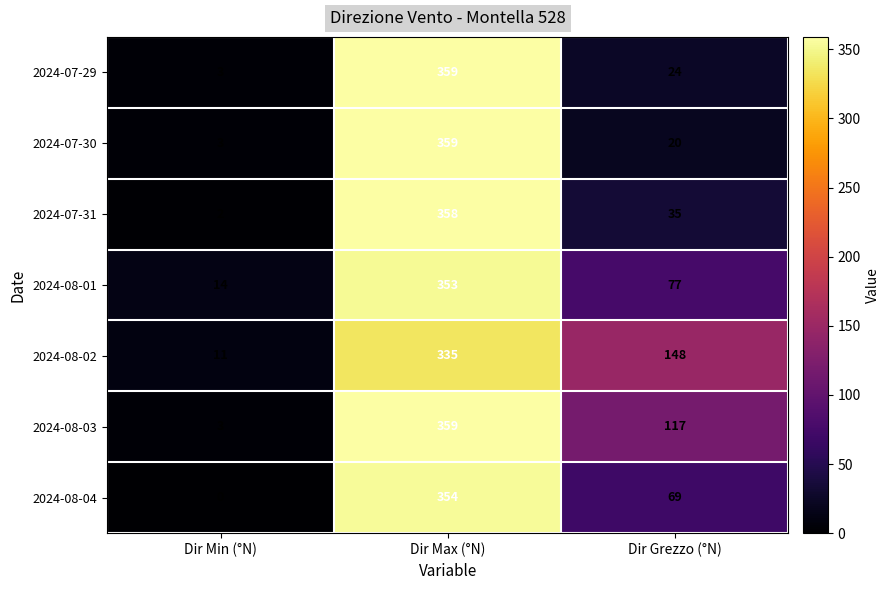

What is the difference between the highest and lowest values at Dir Max (°N)?

24